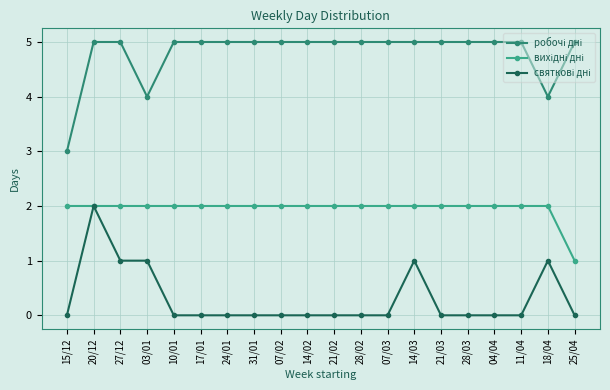

What is the label of the 12th point from the left?

28/02